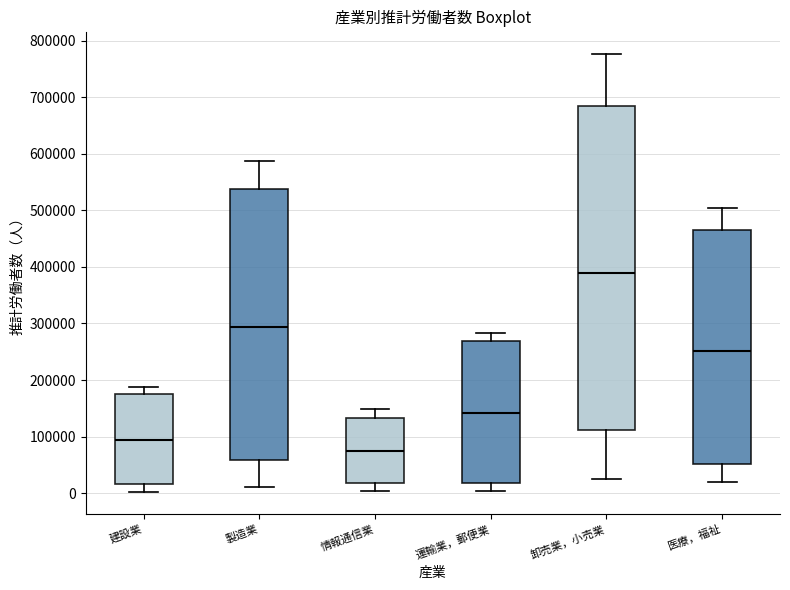

Which box is the tallest, from its lower edge to its upper edge?

卸売業，小売業